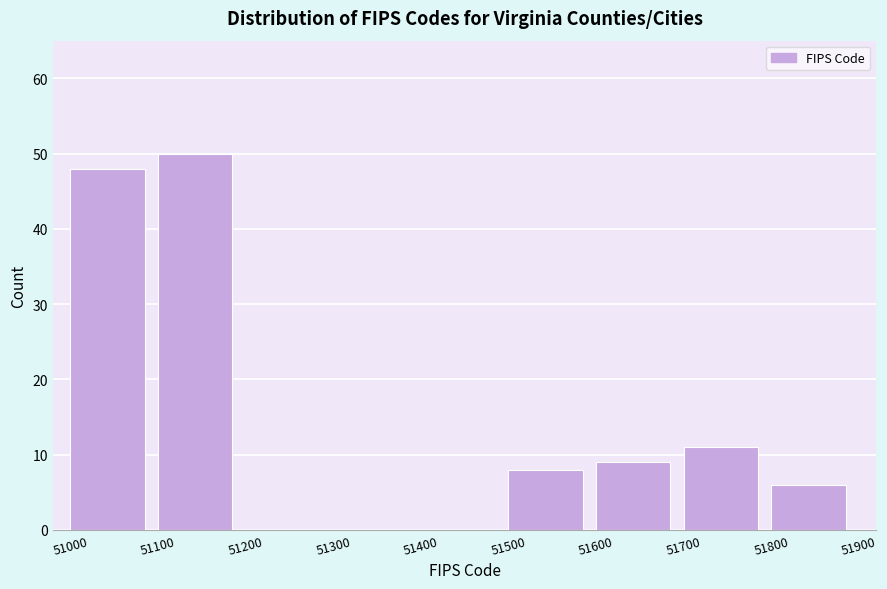

Reading left to right, list every bar in this chart as the range it spans on the x-axis followed by its height. The values are not printed on the chart, so give them approximately, as read against the axis.

51000 to 51100: 48
51100 to 51200: 50
51200 to 51300: 0
51300 to 51400: 0
51400 to 51500: 0
51500 to 51600: 8
51600 to 51700: 9
51700 to 51800: 11
51800 to 51900: 6